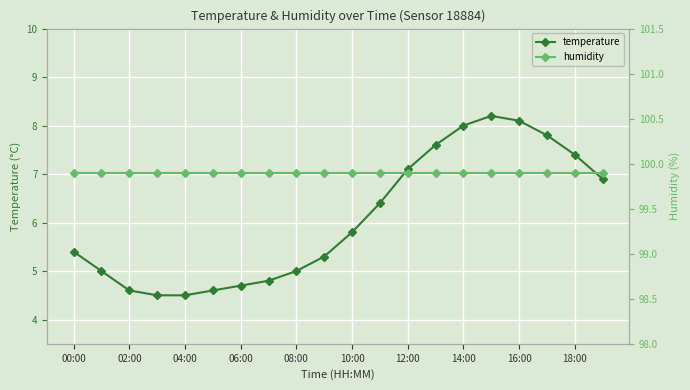

True or false: temperature and humidity intersect in this chart.

False